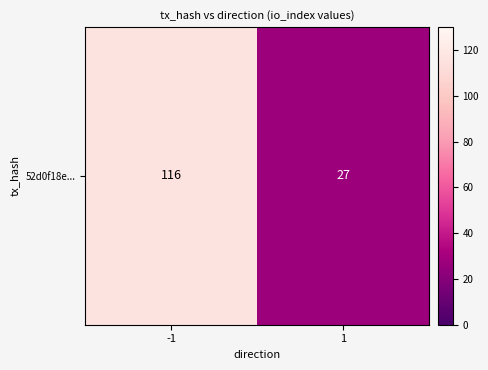

What is the ratio of the value at -1 to the value at 1?

4.3